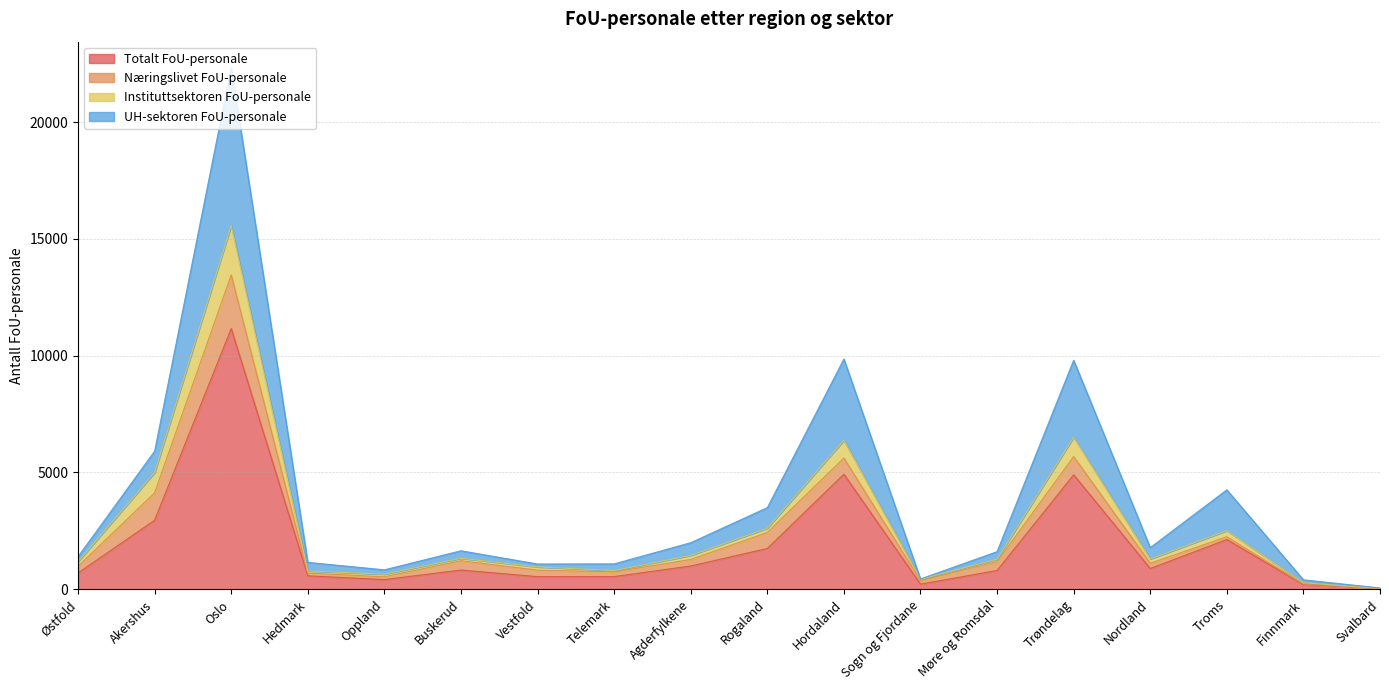

What is the label of the 5th point from the right?

Trøndelag